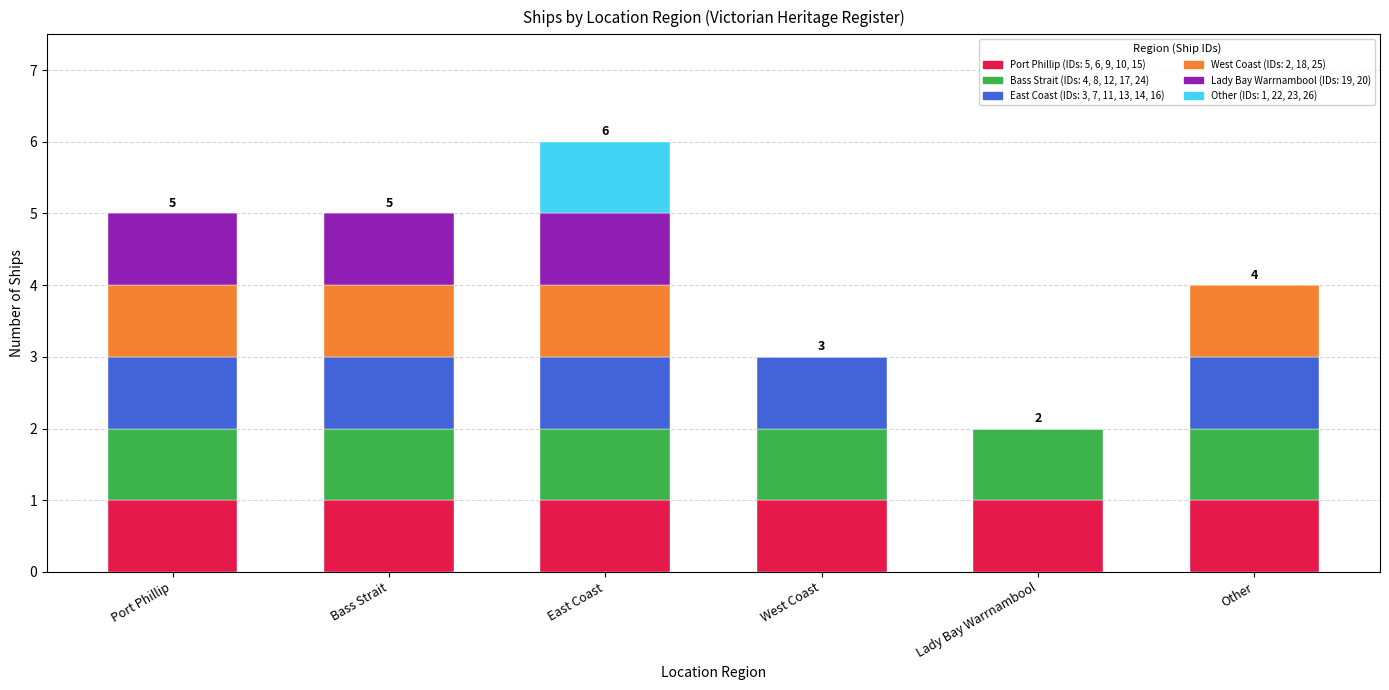

At which category is the sum across all series the highest?

East Coast